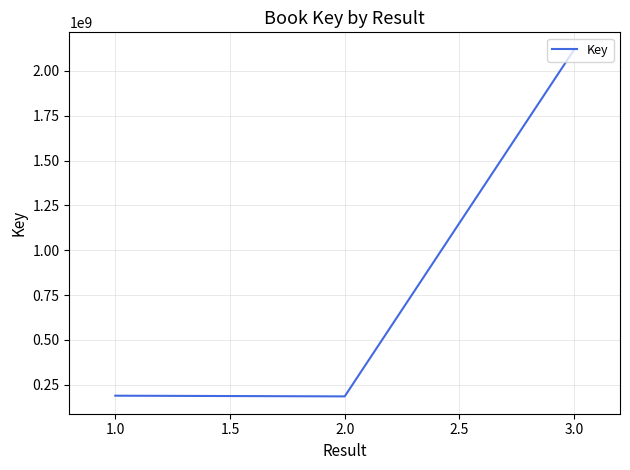

What is the minimum value shown in the chart?

185029789